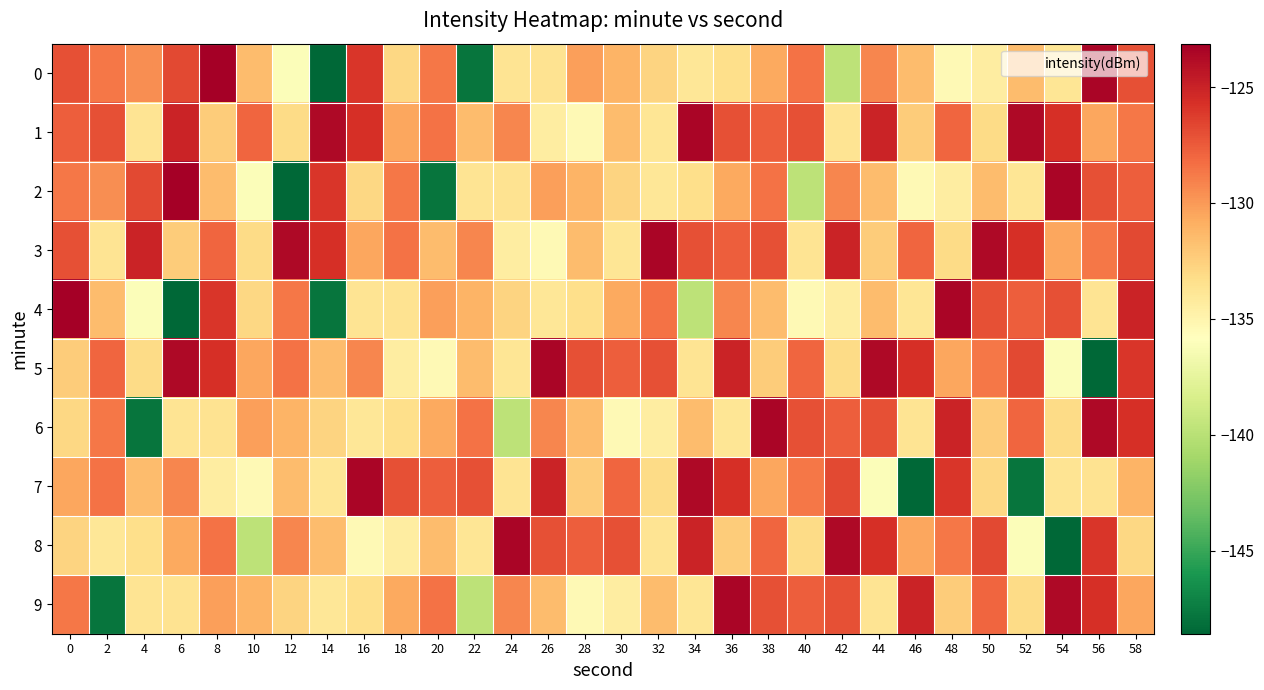

What is the greatest value displayed?

-123.1